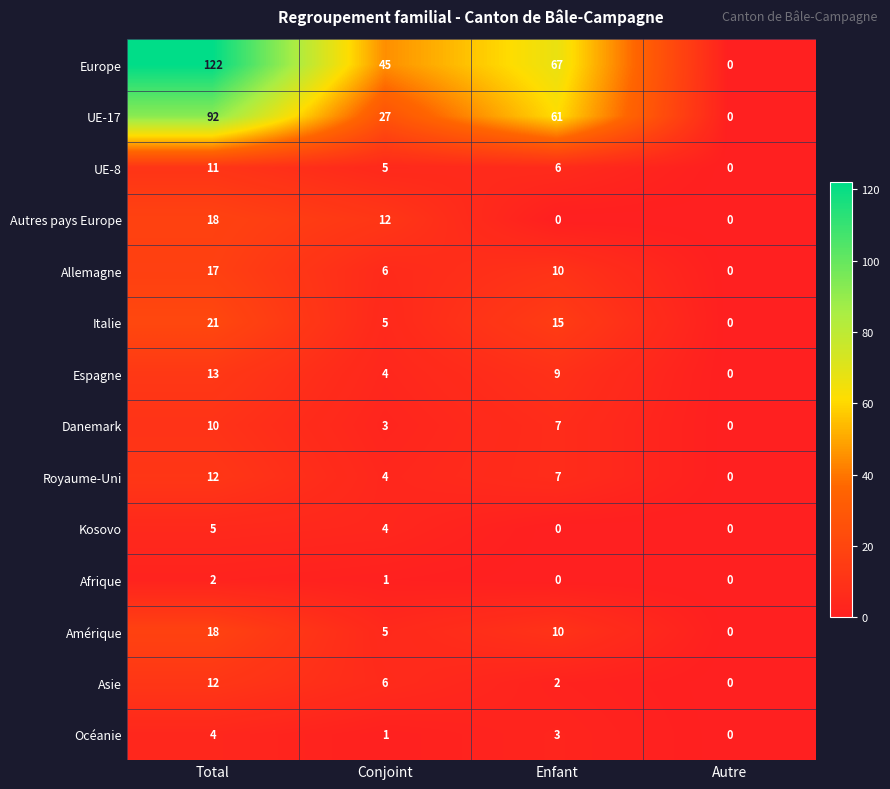

Rank the categories by UE-17 value from highest to lowest.

Total, Enfant, Conjoint, Autre